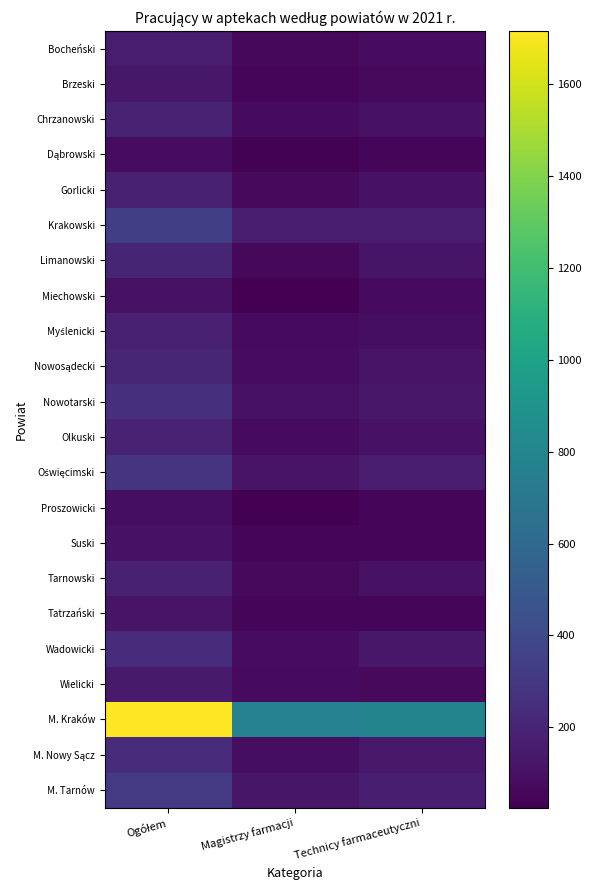

Which series has the widest spread of values?

M. Kraków